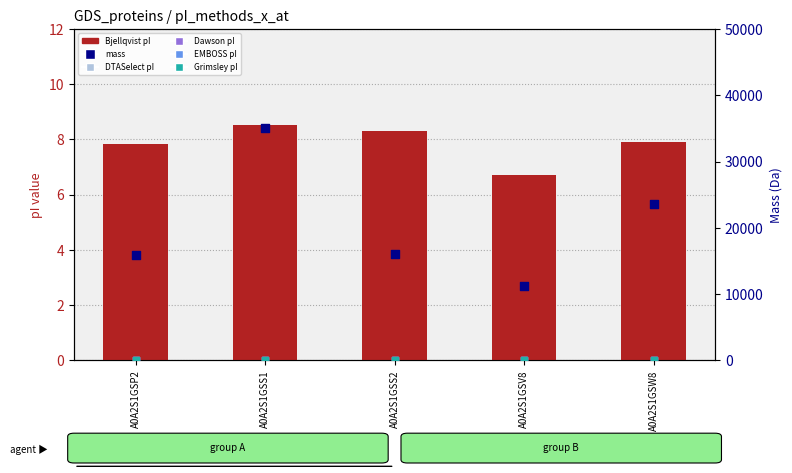

Is the value of Bjellqvist at A0A2S1GSS2 greater than the value of mass at A0A2S1GSP2?

No